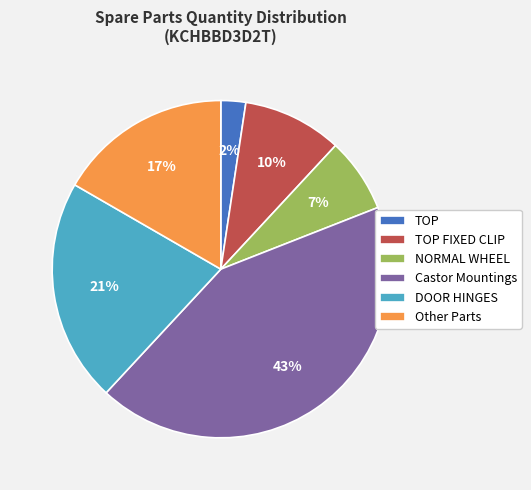

Count the number of slices in the pie.

6